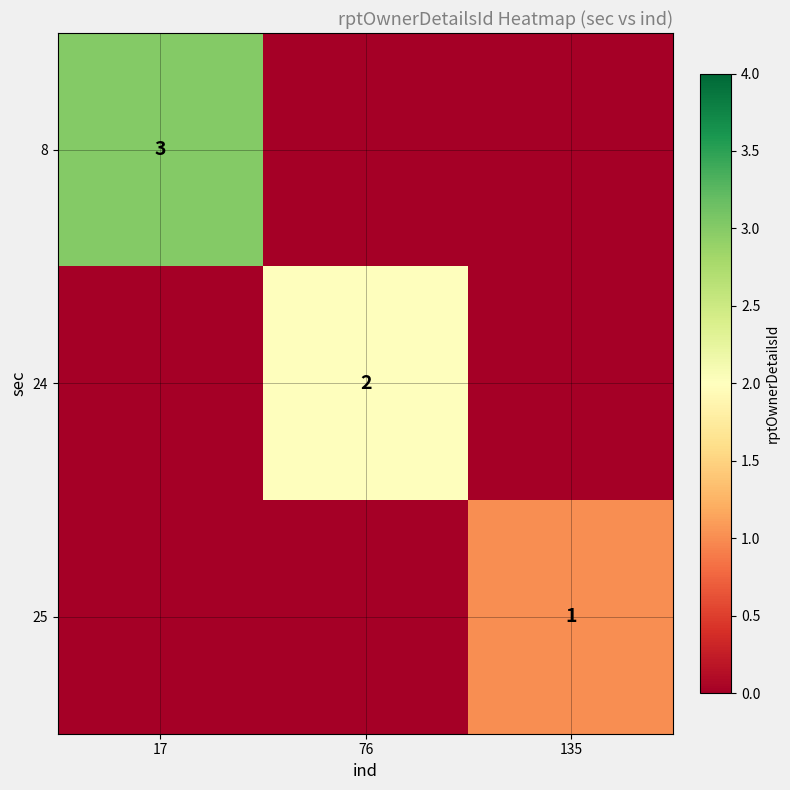

Is it true that 25 equals 2 at 135?

False